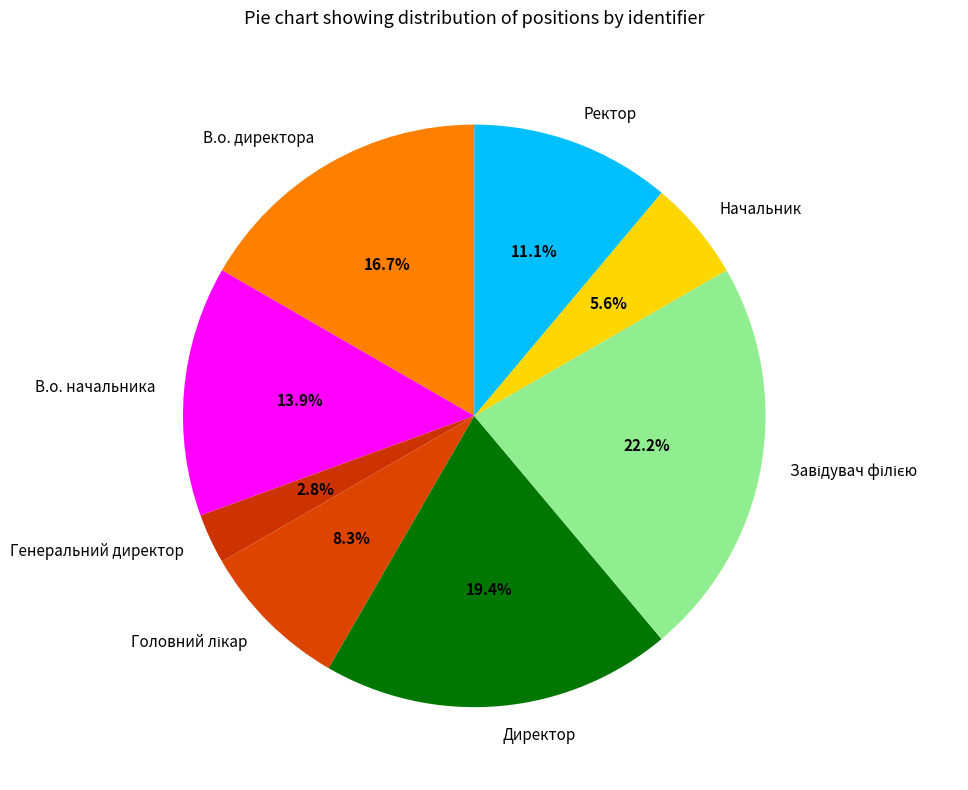

To the nearest percent, what is the average slice percentage?

12%